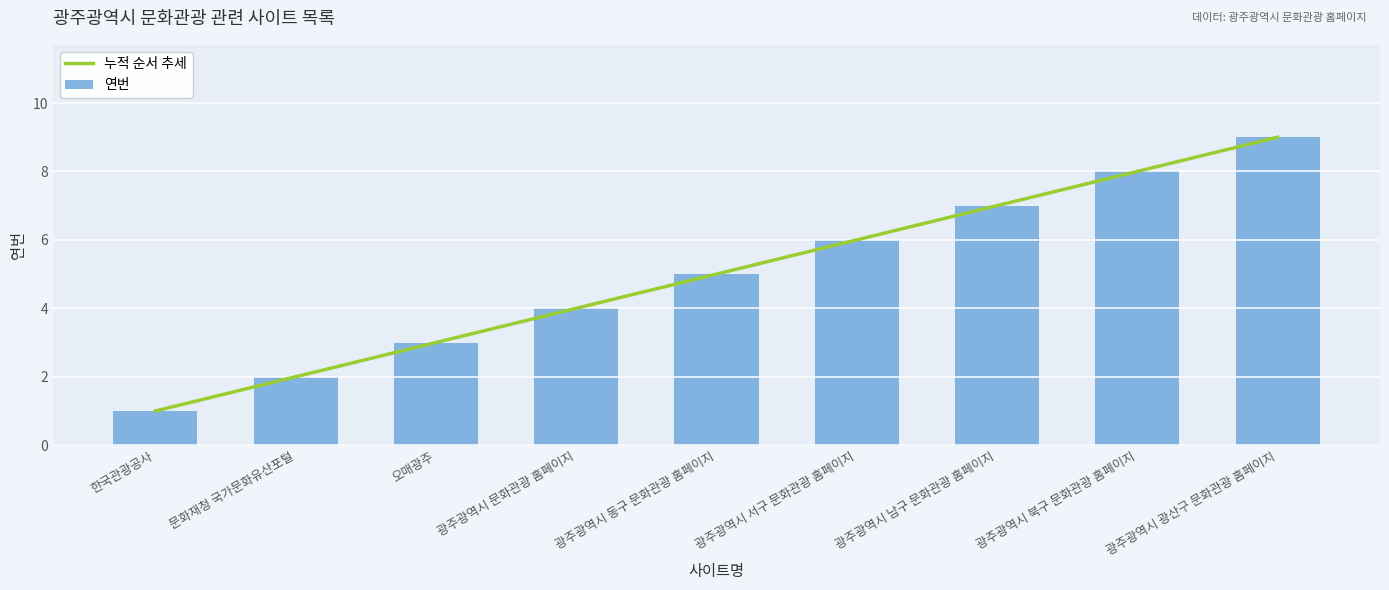

What is the minimum value shown in the chart?

1